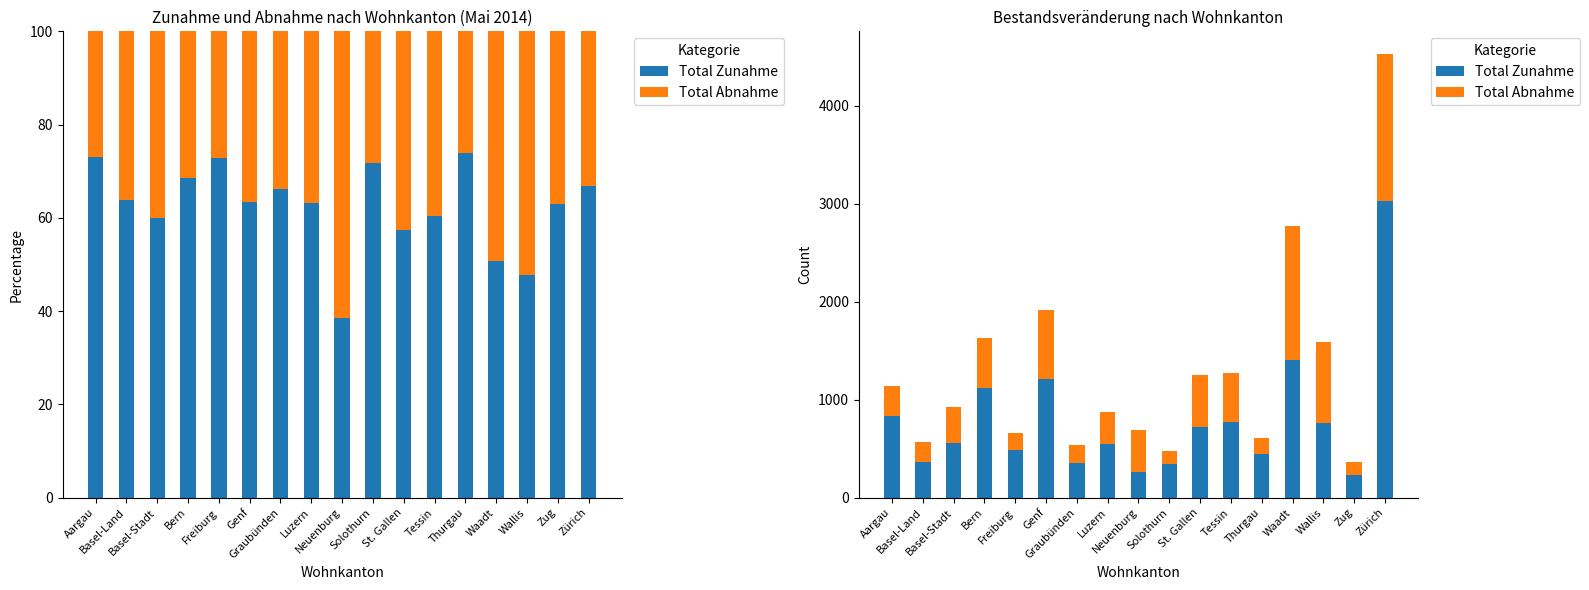

Which series has the largest total across all categories?

Total Zunahme